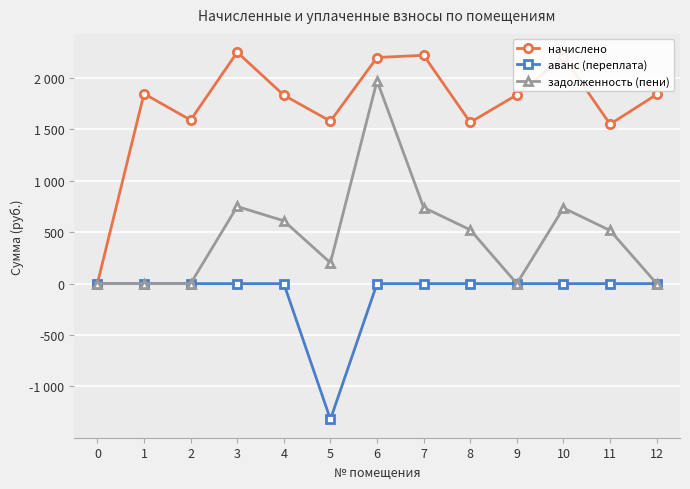

Reading right to left, what are all the values shown in this chart?

начислено: 1840.3	1550.7	2206.9	1836.7	1569.1	2221.6	2199.6	1580.0	1833.0	2250.9	1591.0	1847.7	0.0
аванс (переплата): 0.0	0.0	0.0	0.0	0.0	0.0	0.0	-1320.6	0.0	0.0	0.0	0.0	0.0
задолженность (пени): 0.0	516.9	735.6	0.0	523.0	740.5	1973.5	202.6	611.0	750.3	0.0	0.0	0.0